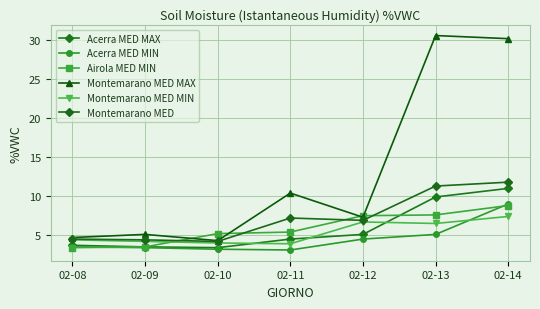

What is the minimum value shown in the chart?

3.1